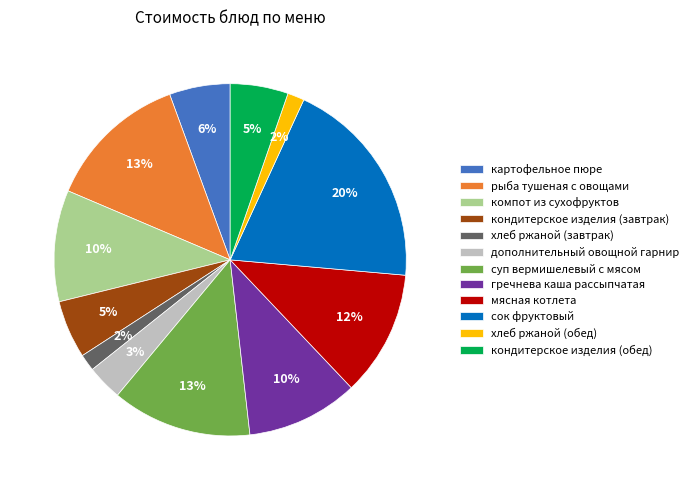

Is the sum of мясная котлета and кондитерское изделия (обед) greater than half?

No